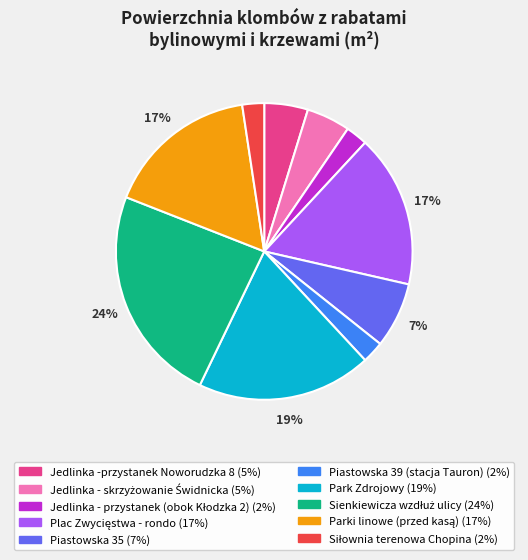

How many segments does this pie chart have?

10